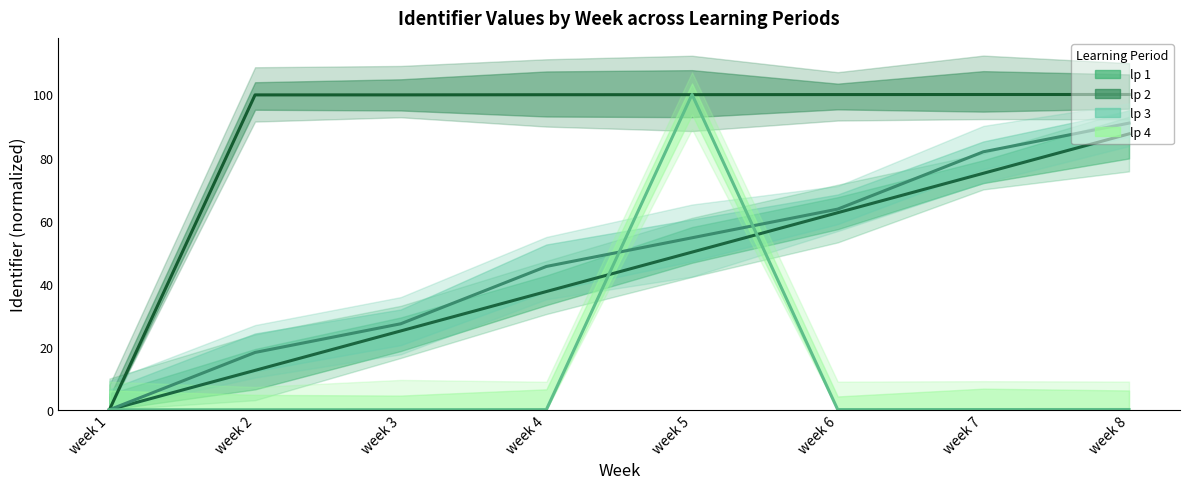

Which series has the widest spread of values?

lp 2